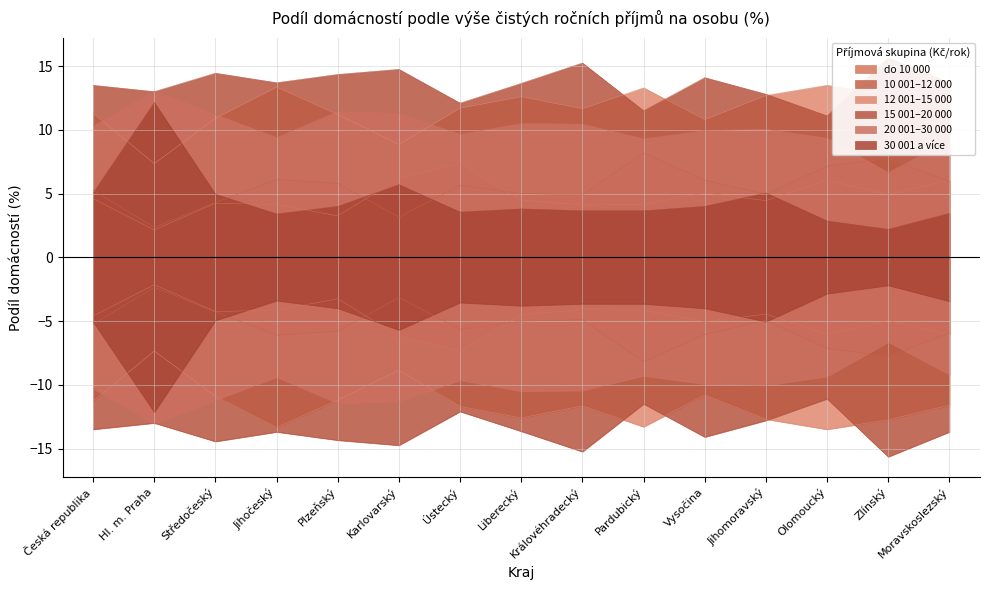

What is the difference between the maximum and second lowest values in the 15 001–20 000 series?

4.2